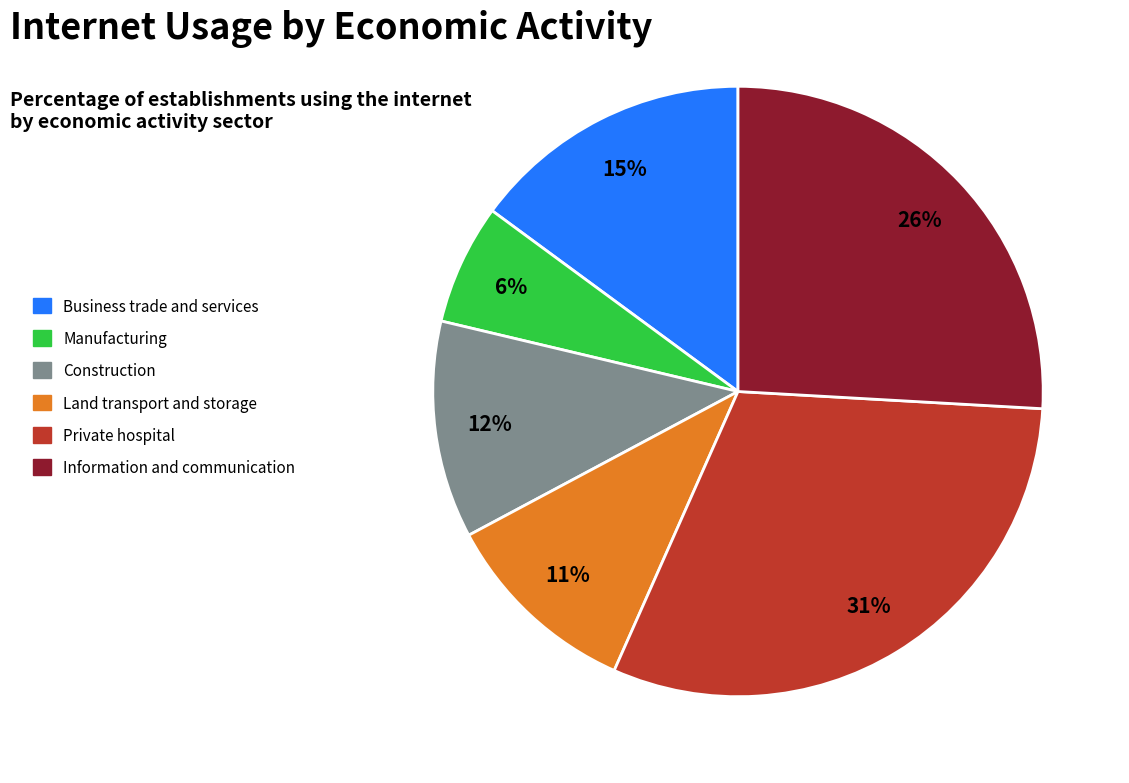

Do Construction and Information and communication together represent more than half of the pie?

No